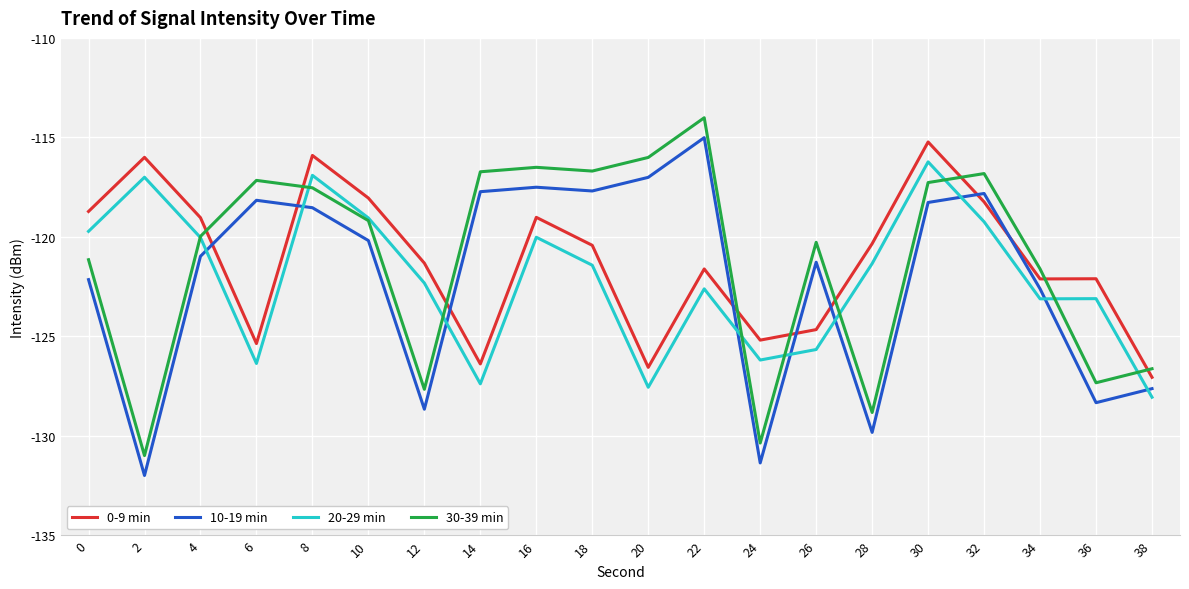

The value of 0-9 min at 36 is -122.1. True or false?

True